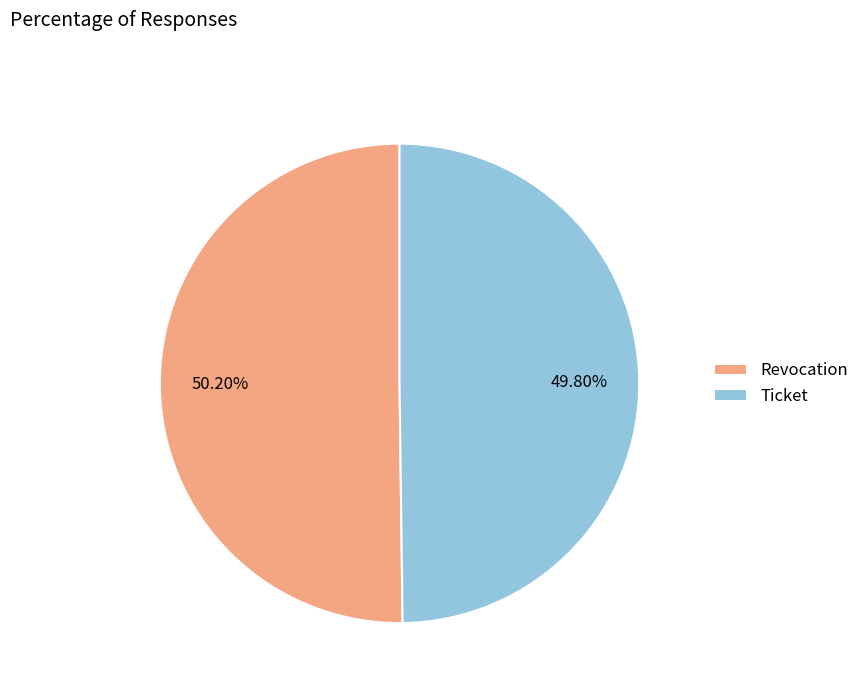

What is the ratio of the value at Ticket to the value at Revocation?

1.0